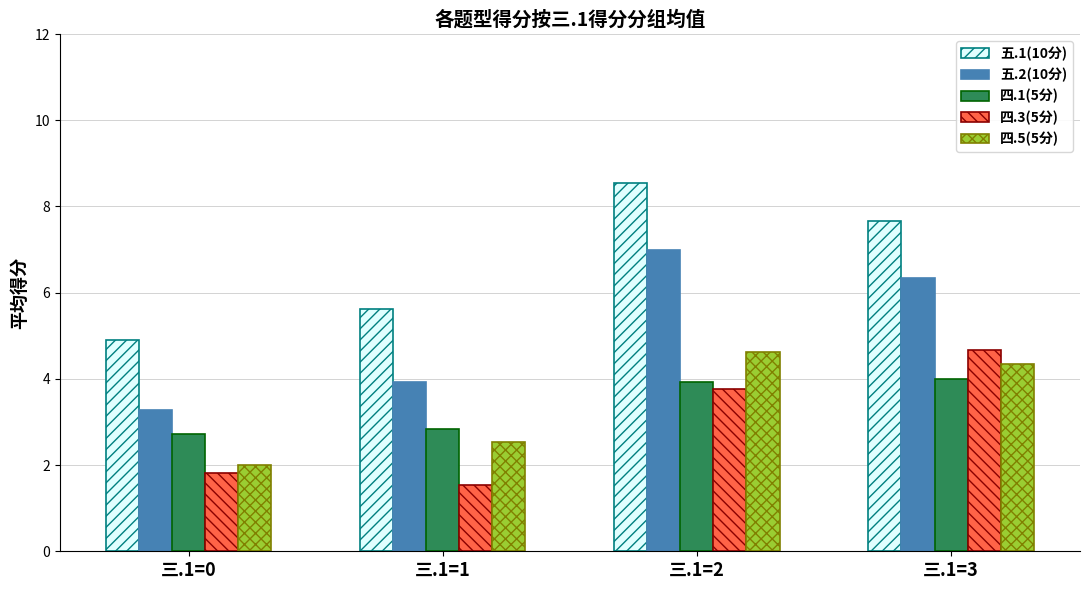

Which label corresponds to the largest value in the chart?

三.1=2